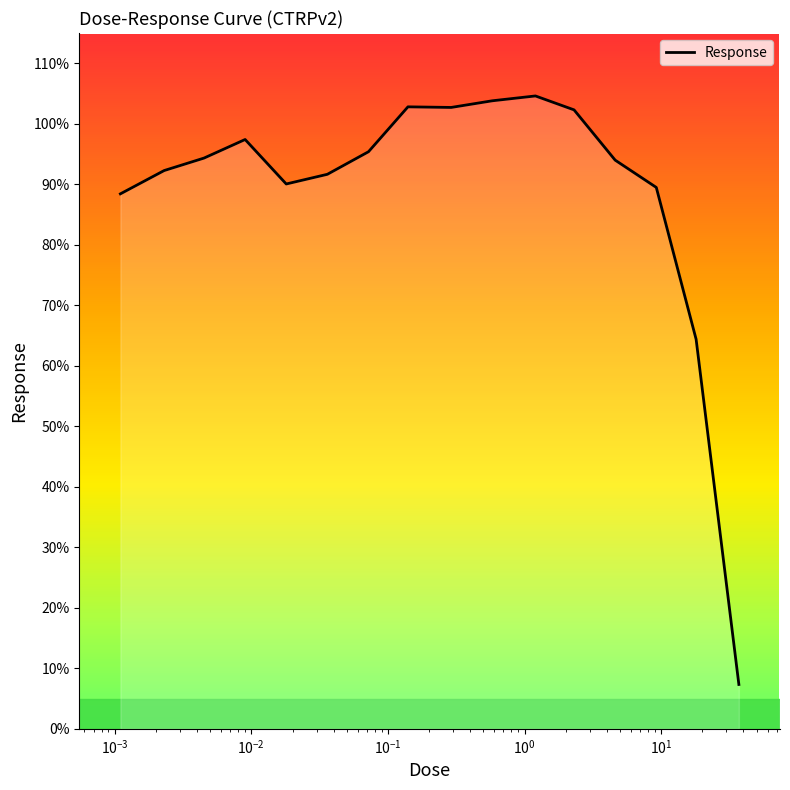

What is the difference between the maximum and minimum values?

97.3